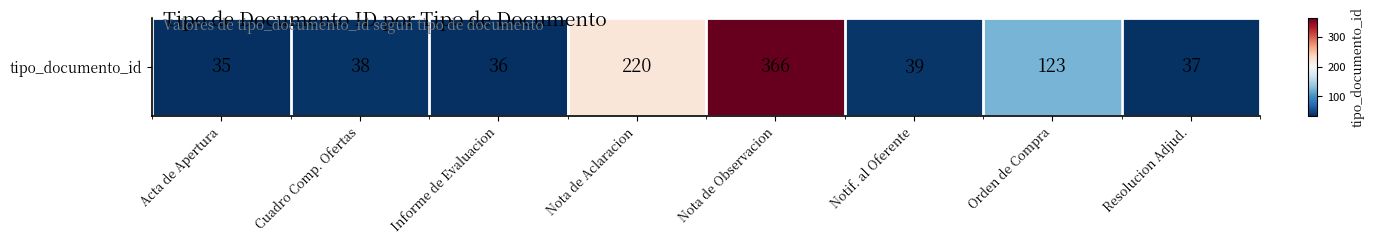

At which label is the value closest to 200?

Nota de Aclaracion